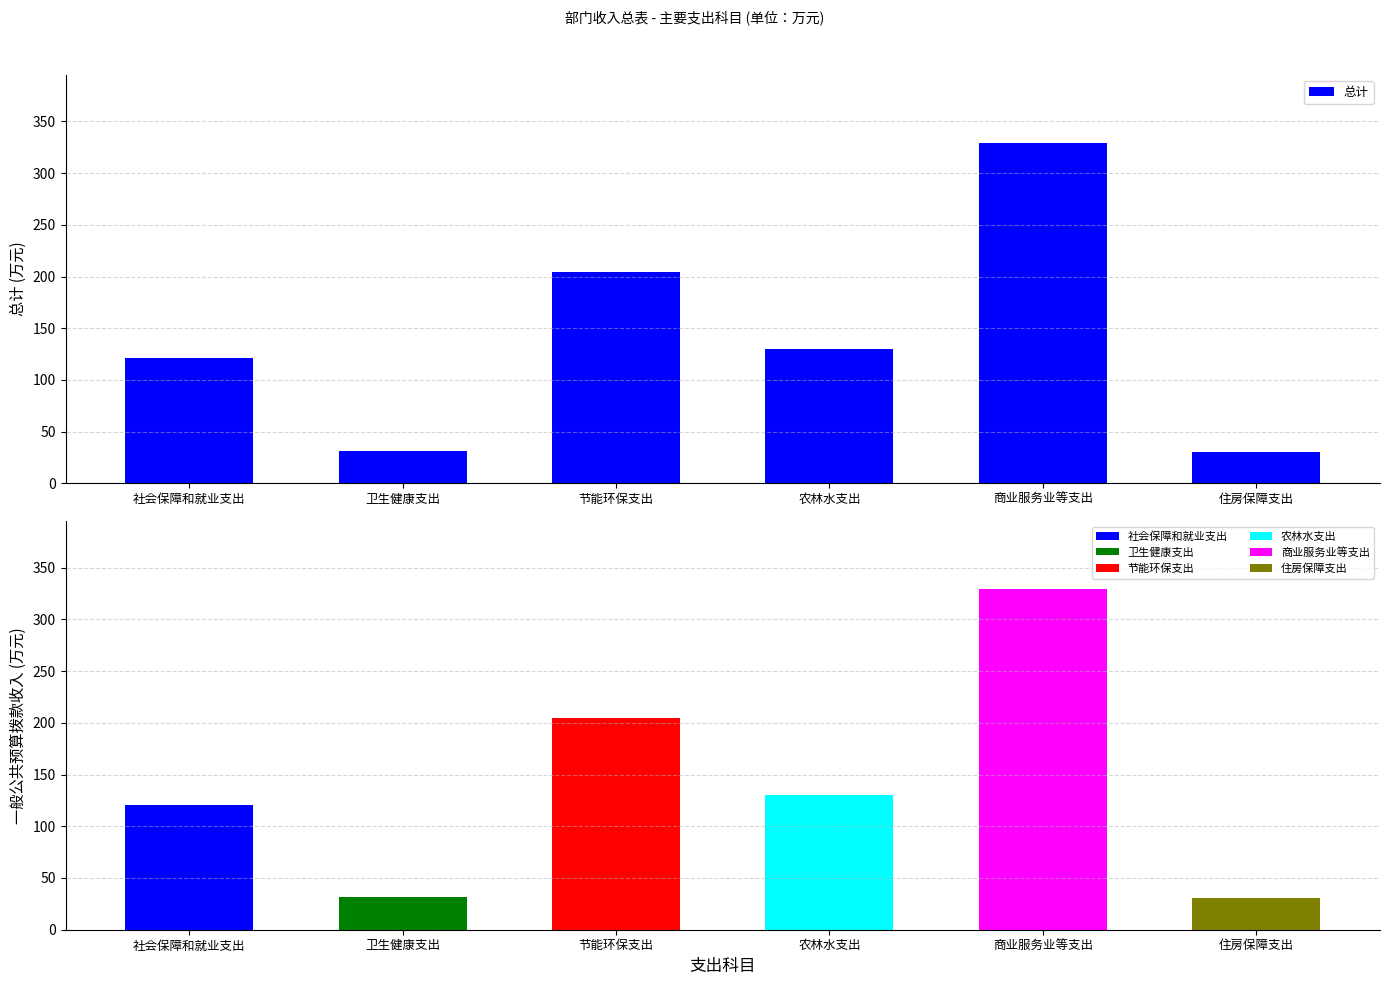

How many bars are there in total?

6